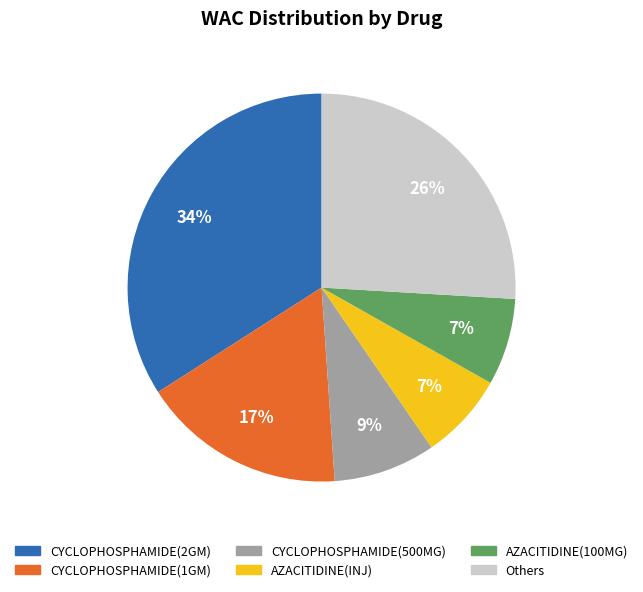

To the nearest percent, what is the difference between the largest and smallest slice percentages?

27%